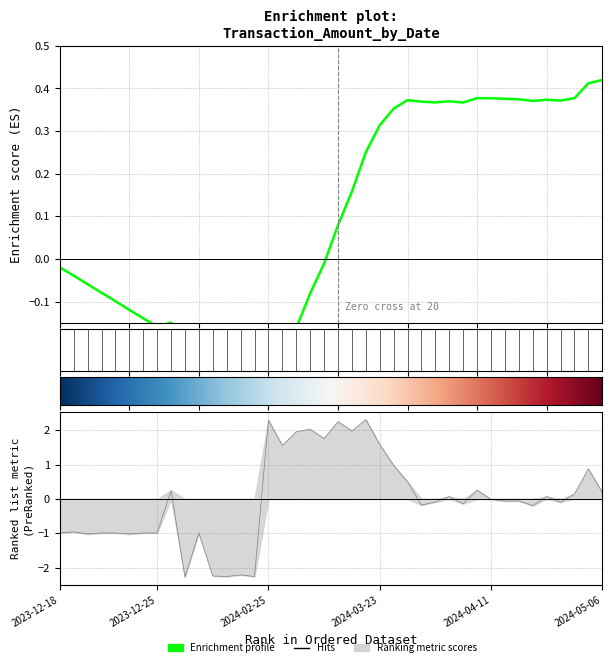

What is the approximate value at 2023-12-30?

-2.2